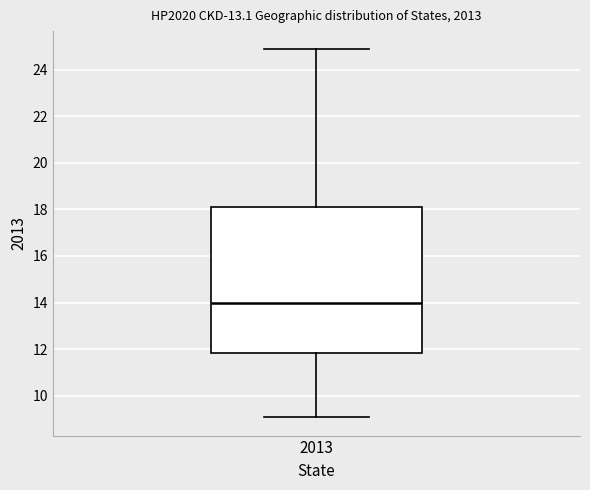

Read this box plot against the y-axis: the position of the median line, the range covered by the box, and the ends of both whiskers. The values are not printed on the chart, so give them approximately, as read against the axis.

median 14.0, box 11.8 to 18.0, whiskers 9.0 to 24.8